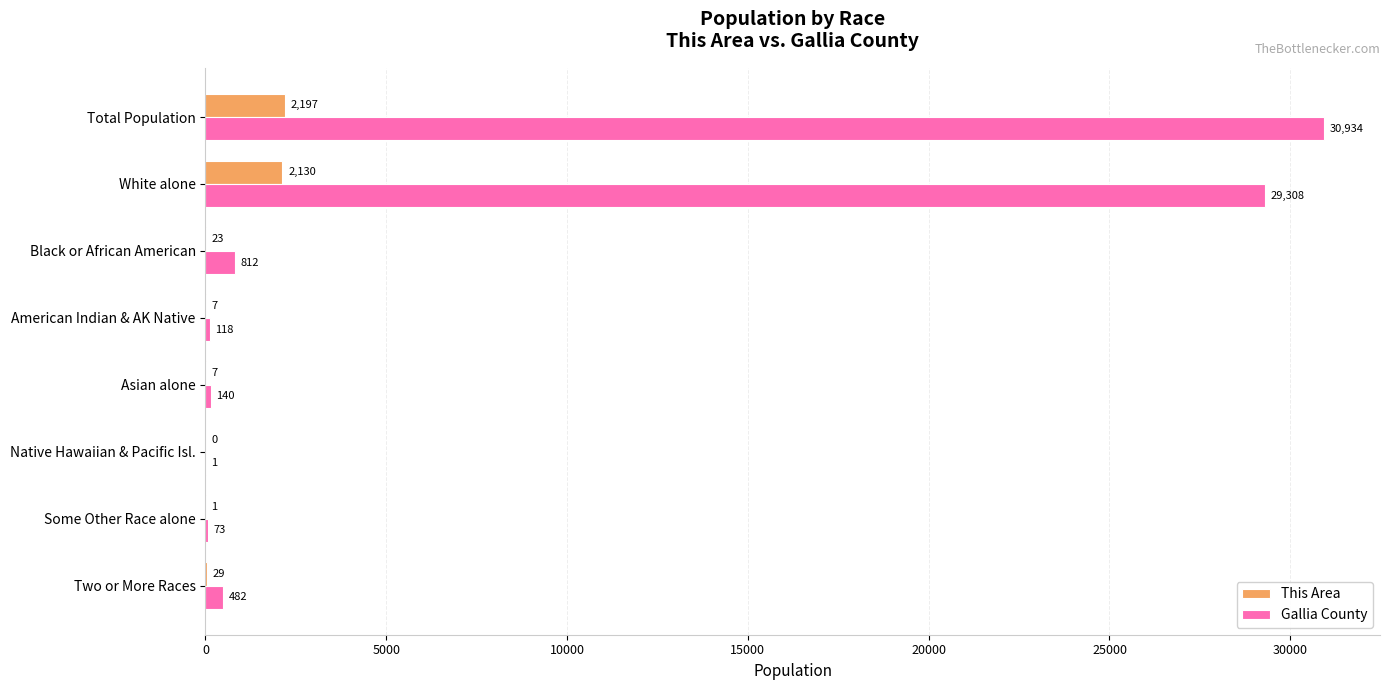

At which category does the chart reach its peak across all series?

Total Population